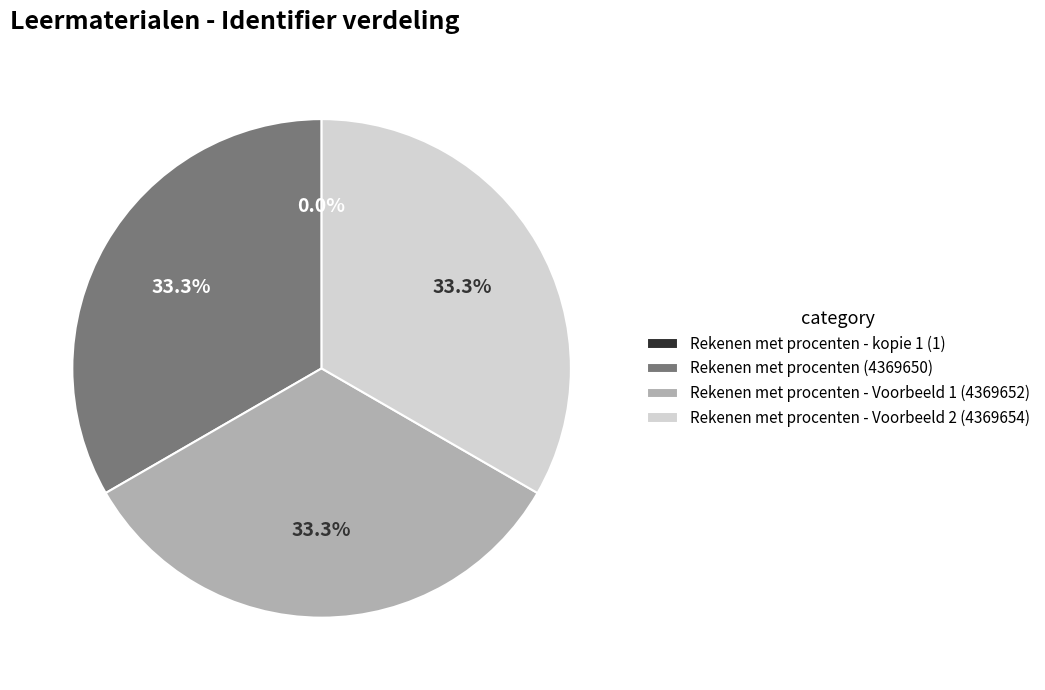

Is there a majority slice in this chart?

No